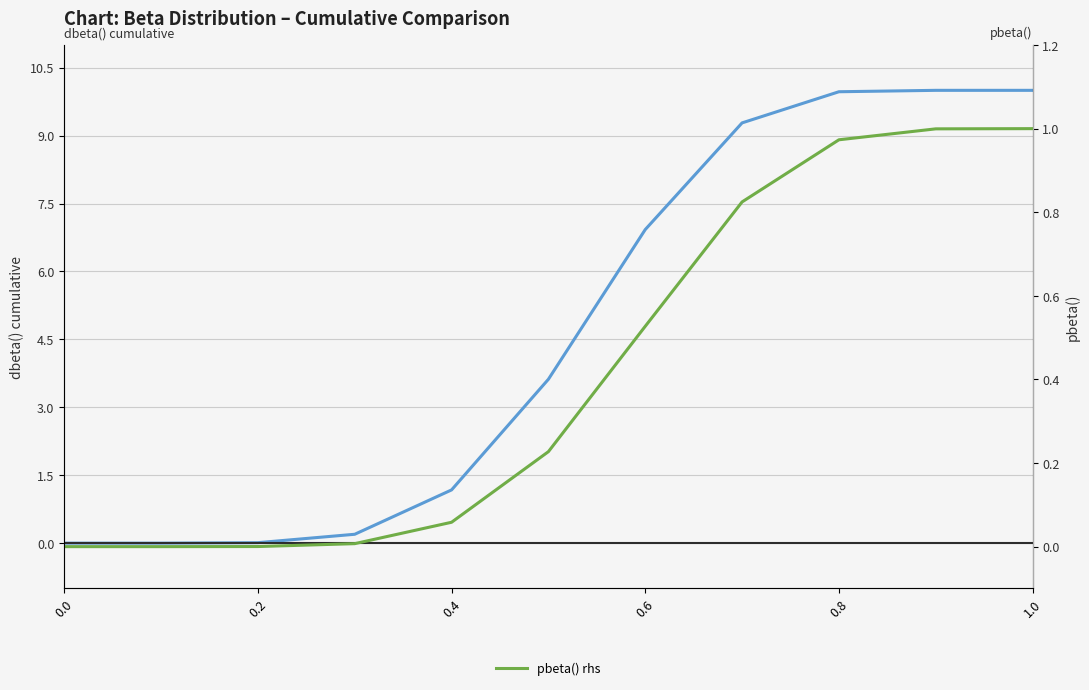

Is it true that pbeta() rhs equals 0.2 at 0.6?

False